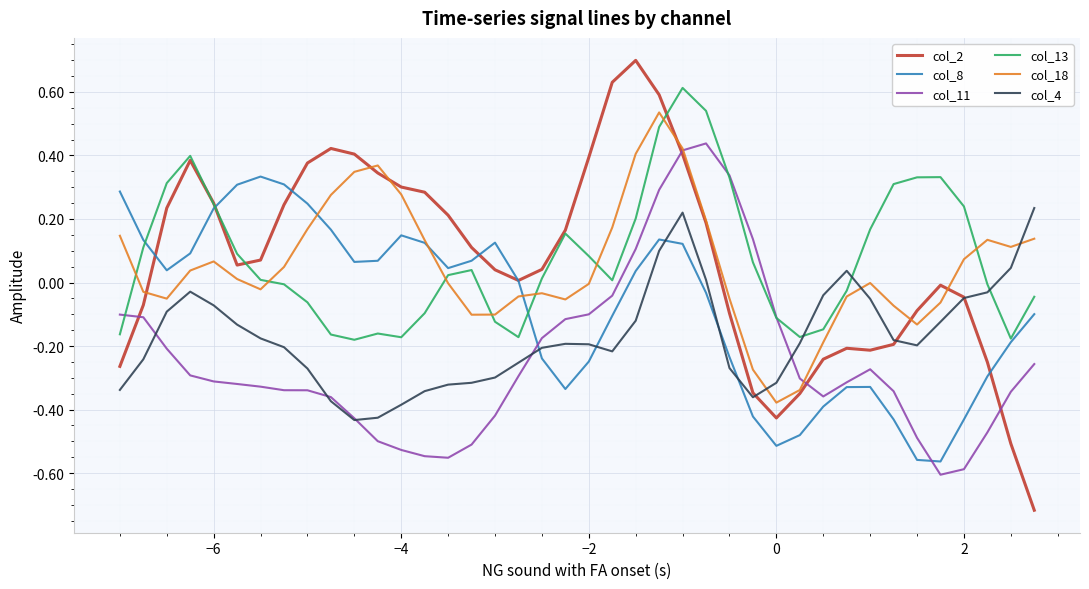

Is this an area chart (filled region under the line)?

No